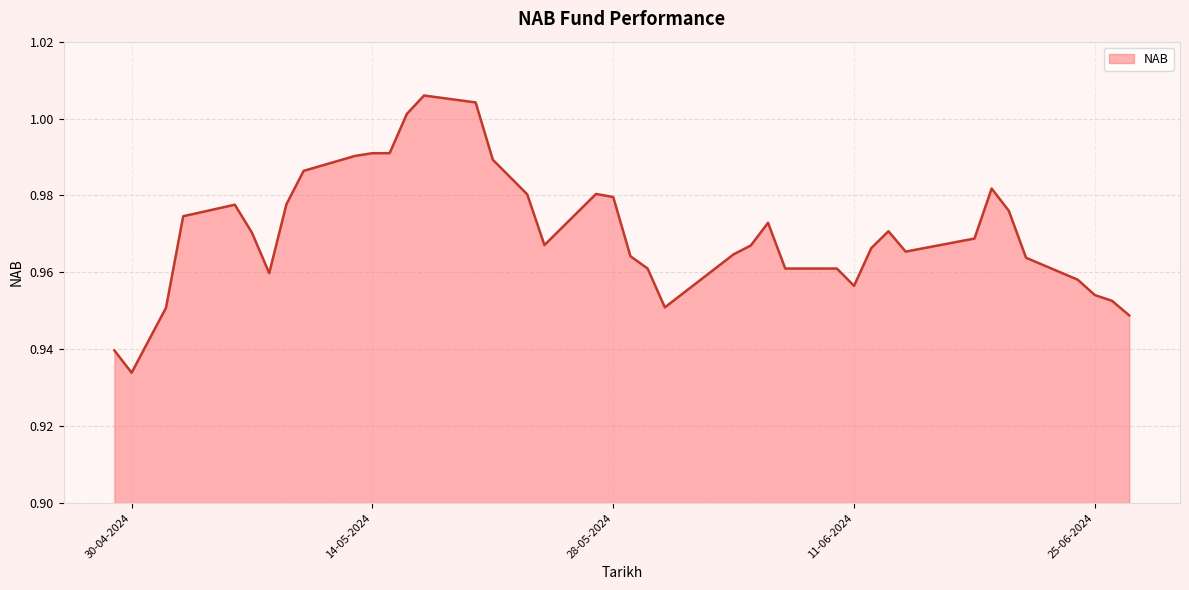

How many interior local peaks (higher than both neighbors) does the data have?

6